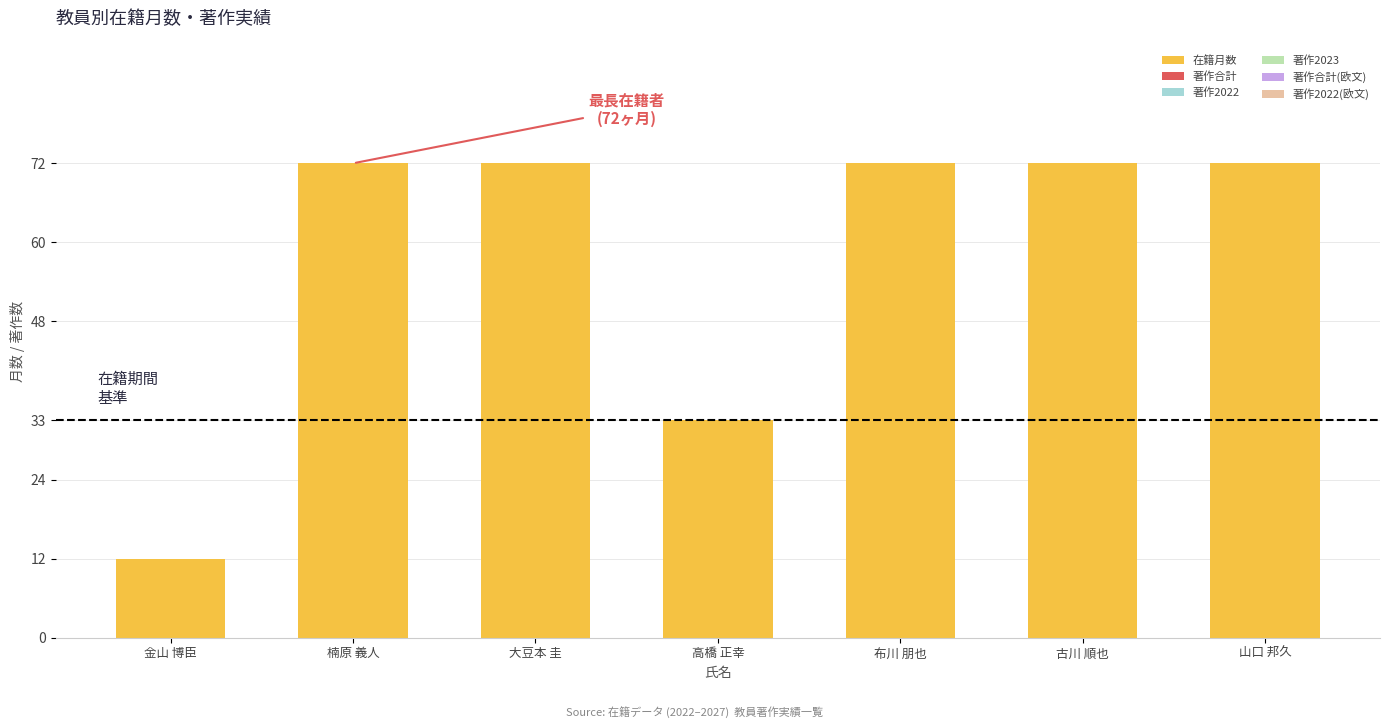

Between 楠原 義人 and 金山 博臣, which is larger?

楠原 義人